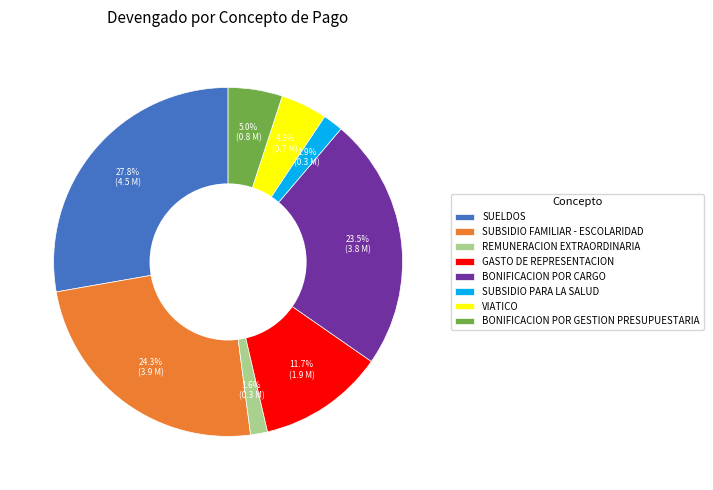

Is it true that REMUNERACION EXTRAORDINARIA is 8% of the pie?

False